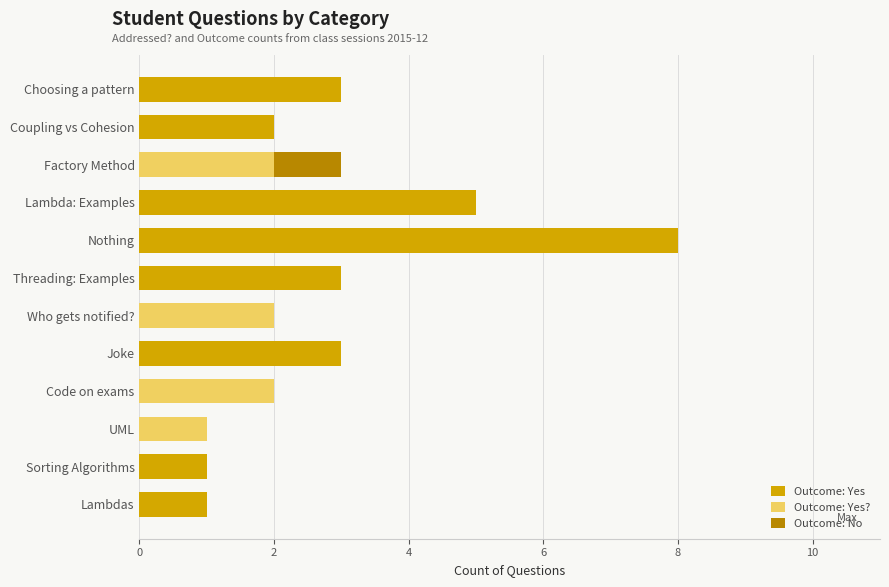

How many distinct data groups are displayed?

3